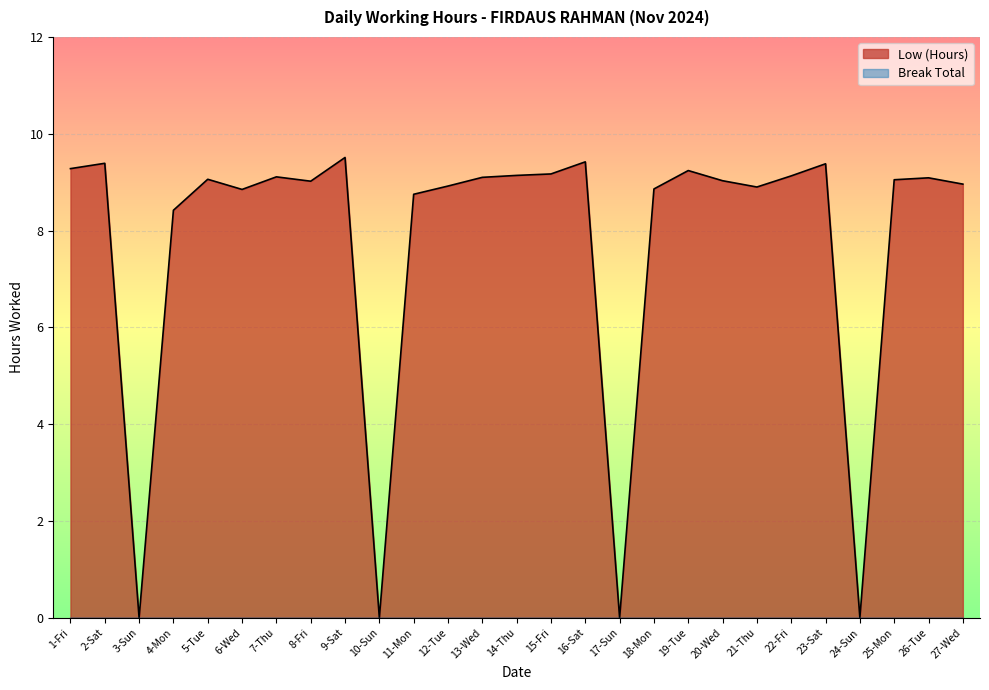

Reading right to left, transcribe all the data shown in this chart.

27-Wed=9.0	26-Tue=9.1	25-Mon=9.1	24-Sun=0.0	23-Sat=9.4	22-Fri=9.1	21-Thu=8.9	20-Wed=9.0	19-Tue=9.2	18-Mon=8.9	17-Sun=0.0	16-Sat=9.4	15-Fri=9.2	14-Thu=9.1	13-Wed=9.1	12-Tue=8.9	11-Mon=8.8	10-Sun=0.0	9-Sat=9.5	8-Fri=9.0	7-Thu=9.1	6-Wed=8.8	5-Tue=9.1	4-Mon=8.4	3-Sun=0.0	2-Sat=9.4	1-Fri=9.3